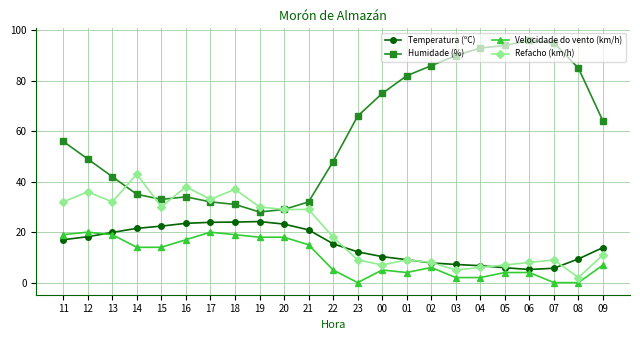

What value does the Temperatura (ºC) series have at 05?

5.9